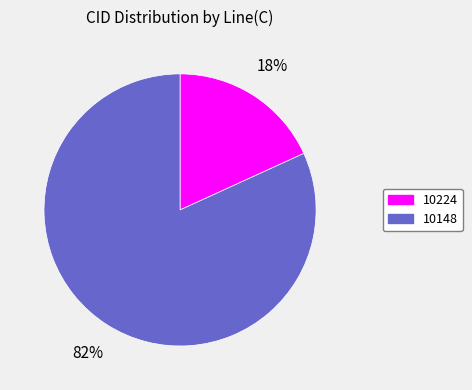

How many segments does this pie chart have?

2